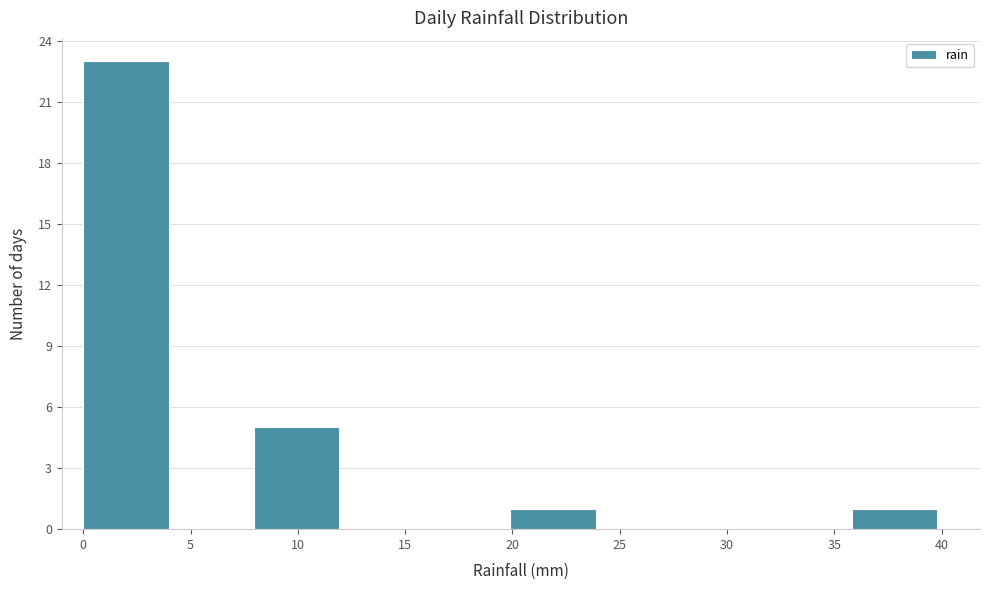

Reading left to right, transcribe this chart: for each bar, give the range it covers on the x-axis and its height. Neither the bar edges nor the heights are printed on the chart, so give them approximately, as read against the axes.

0 to 4: 23
4 to 8: 0
8 to 12: 5
12 to 16: 0
16 to 20: 0
20 to 24: 1
24 to 28: 0
28 to 32: 0
32 to 36: 0
36 to 40: 1